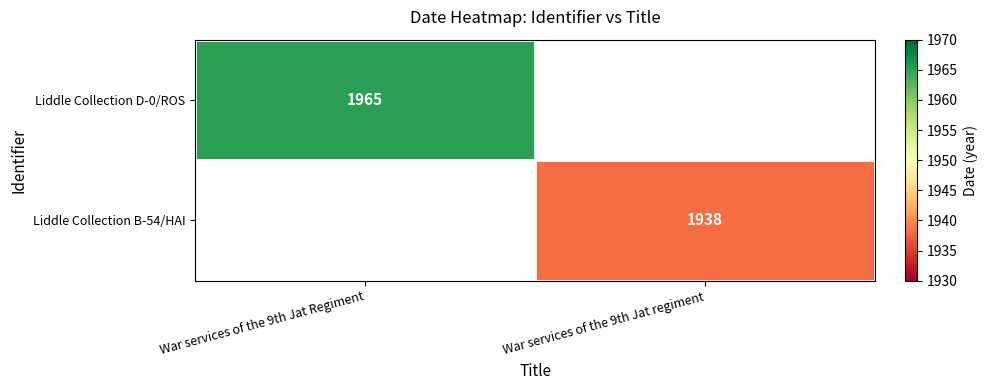

The value of Liddle Collection D-0/ROS at War services of the 9th Jat Regiment is 3100. True or false?

False